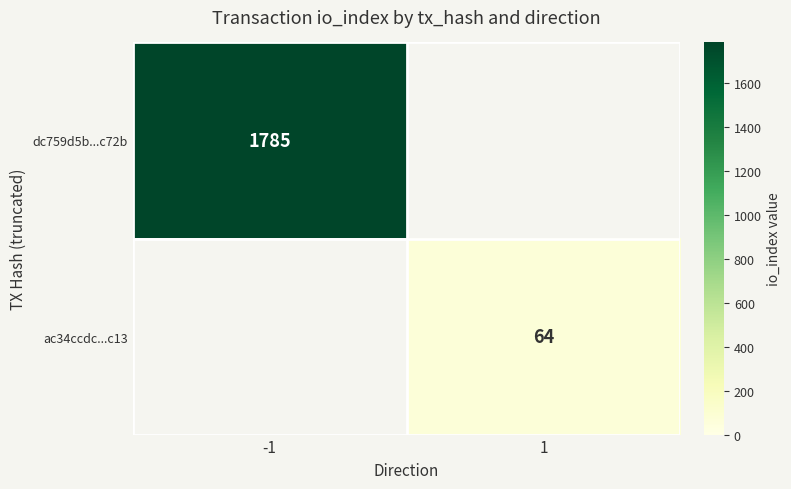

The value of ac34ccdc...c13 at 1 is 40. True or false?

False